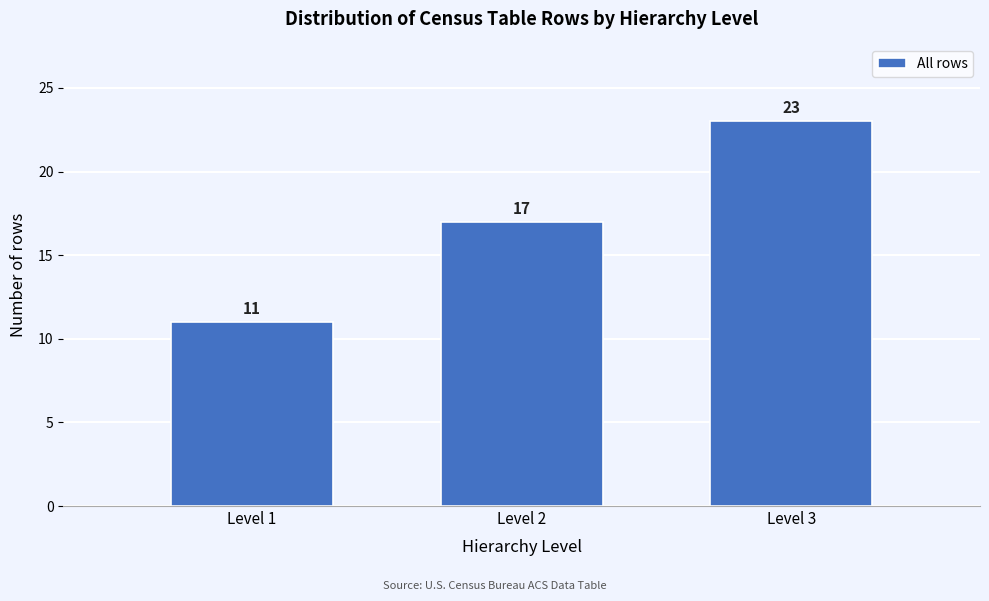

Reading left to right, transcribe all the data shown in this chart.

11	17	23